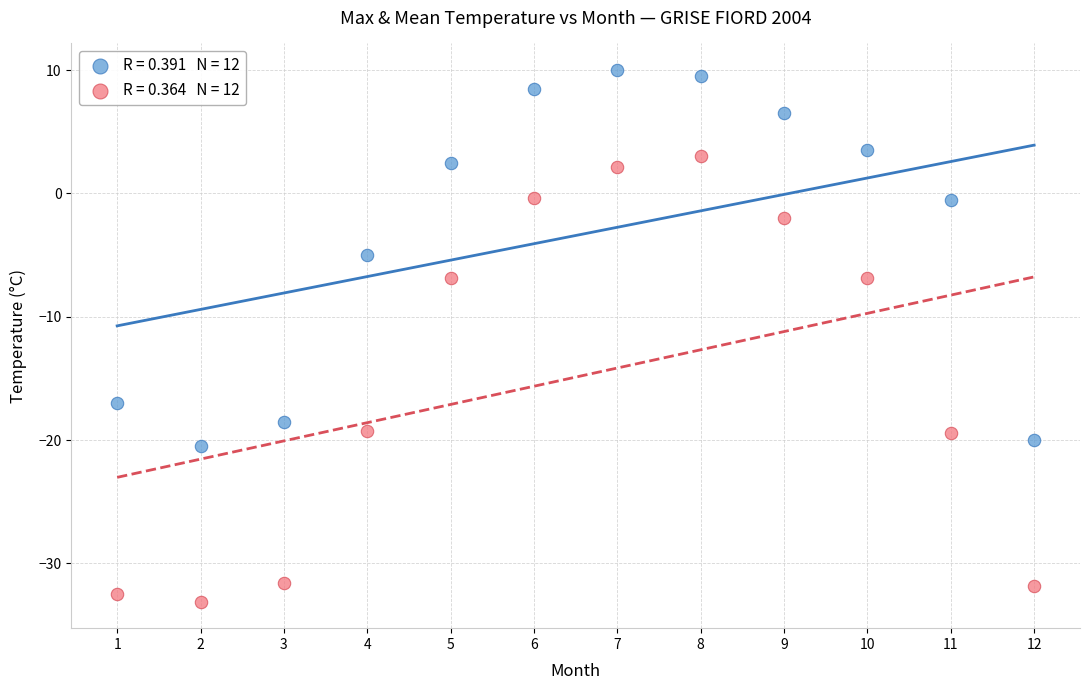

Across all data points, what is the range of Y values (max minus min)?

43.1